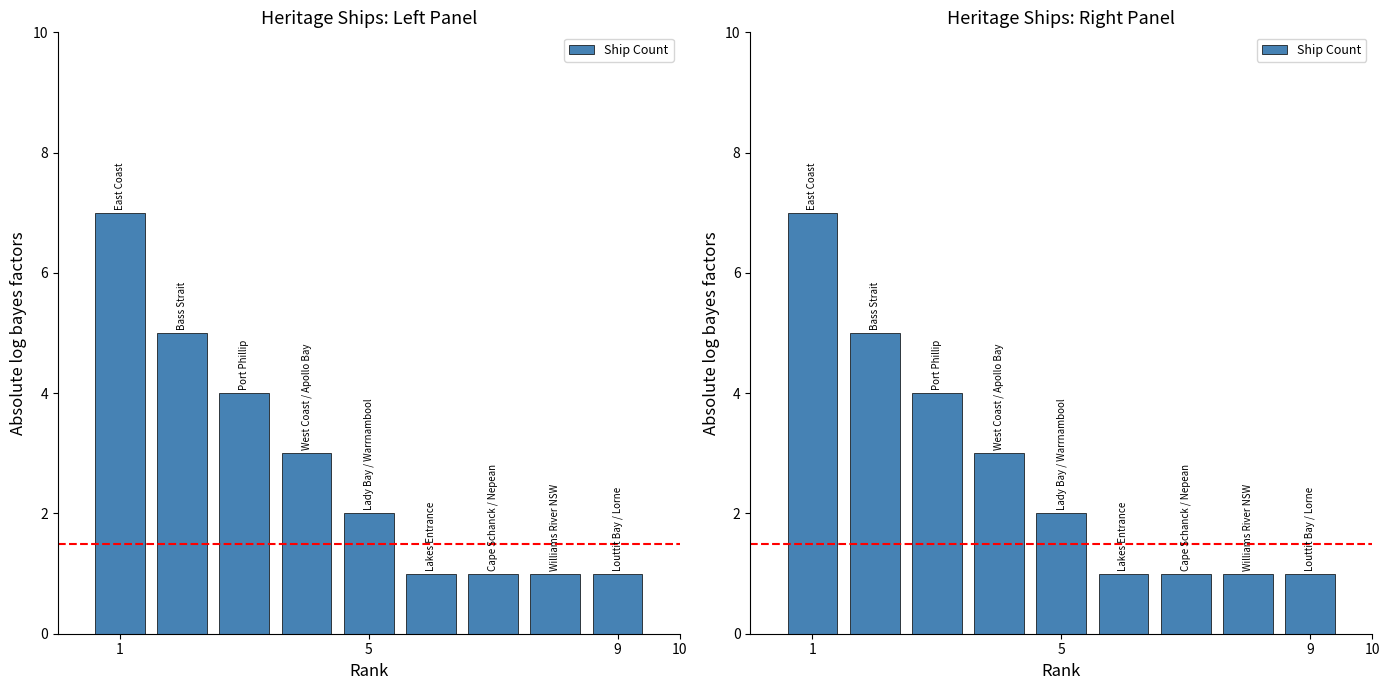

Count the values in the range 1 to 4.

7